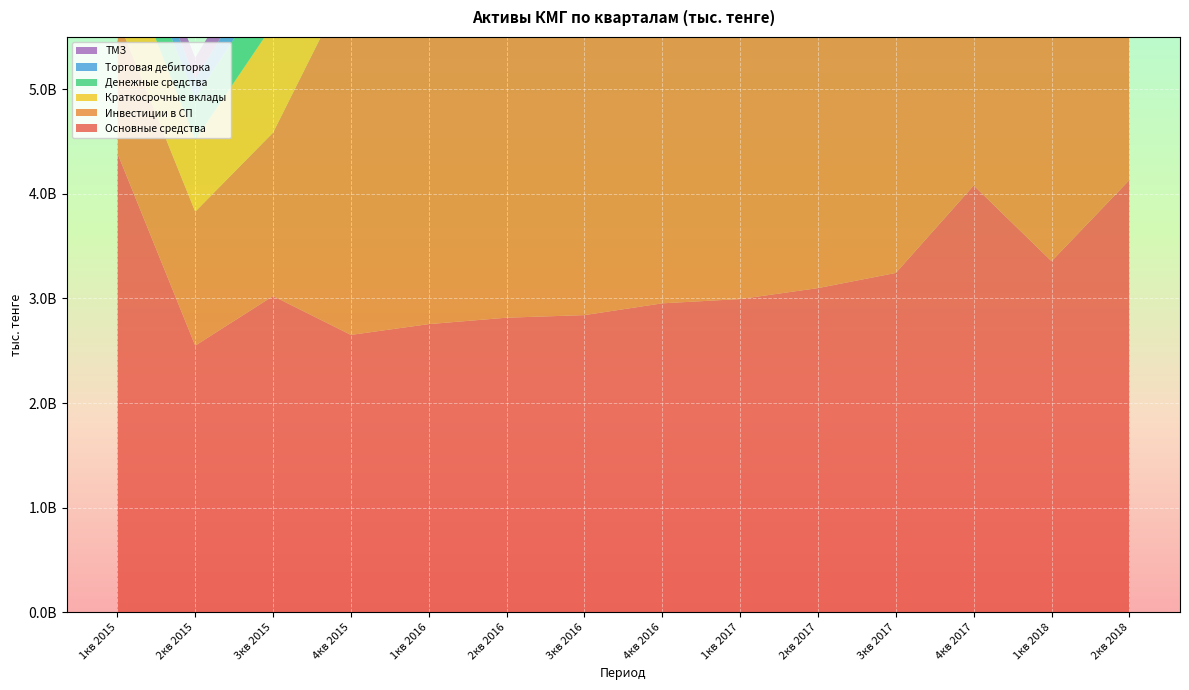

Reading left to right, extract all data points from this chart.

Основные средства: 1кв 2015=4389609951	2кв 2015=2548611398	3кв 2015=3022989309	4кв 2015=2651338456	1кв 2016=2754417911	2кв 2016=2815871798	3кв 2016=2840690590	4кв 2016=2953135665	1кв 2017=2994183453	2кв 2017=3098985688	3кв 2017=3243877892	4кв 2017=4080164484	1кв 2018=3355925052	2кв 2018=4132186459
Инвестиции в СП: 1кв 2015=1288666511	2кв 2015=1280988420	3кв 2015=1562455782	4кв 2015=3422939745	1кв 2016=3539197079	2кв 2016=3577450405	3кв 2016=3554735903	4кв 2016=3706276810	1кв 2017=3606758614	2кв 2017=3721004864	3кв 2017=4027918643	4кв 2017=3823629586	1кв 2018=3822510154	2кв 2018=4180811061
Краткосрочные вклады: 1кв 2015=742258288	2кв 2015=687256694	3кв 2015=1032576229	4кв 2015=947909540	1кв 2016=950518673	2кв 2016=803213611	3кв 2016=1375175437	4кв 2016=1182669493	1кв 2017=1557243634	2кв 2017=1862170183	3кв 2017=1992510660	4кв 2017=1638940642	1кв 2018=1068087947	2кв 2018=456632212
Денежные средства: 1кв 2015=382910700	2кв 2015=398480396	3кв 2015=436743120	4кв 2015=768576619	1кв 2016=546490553	2кв 2016=1499562749	3кв 2016=834845487	4кв 2016=878438350	1кв 2017=444453279	2кв 2017=933671463	3кв 2017=951044684	4кв 2017=1263987456	1кв 2018=1126674164	2кв 2018=1851930414
Торговая дебиторка: 1кв 2015=202695982	2кв 2015=182128456	3кв 2015=251165091	4кв 2015=95261169	1кв 2016=97388278	2кв 2016=158999390	3кв 2016=131529803	4кв 2016=279811631	1кв 2017=217830038	2кв 2017=175667786	3кв 2017=214817695	4кв 2017=467867255	1кв 2018=289853934	2кв 2018=704598801
ТМЗ: 1кв 2015=183032486	2кв 2015=203918340	3кв 2015=224361995	4кв 2015=125506949	1кв 2016=117597197	2кв 2016=120880686	3кв 2016=123752225	4кв 2016=98776900	1кв 2017=87719338	2кв 2017=107235277	3кв 2017=112176345	4кв 2017=250368907	1кв 2018=113556413	2кв 2018=270048500